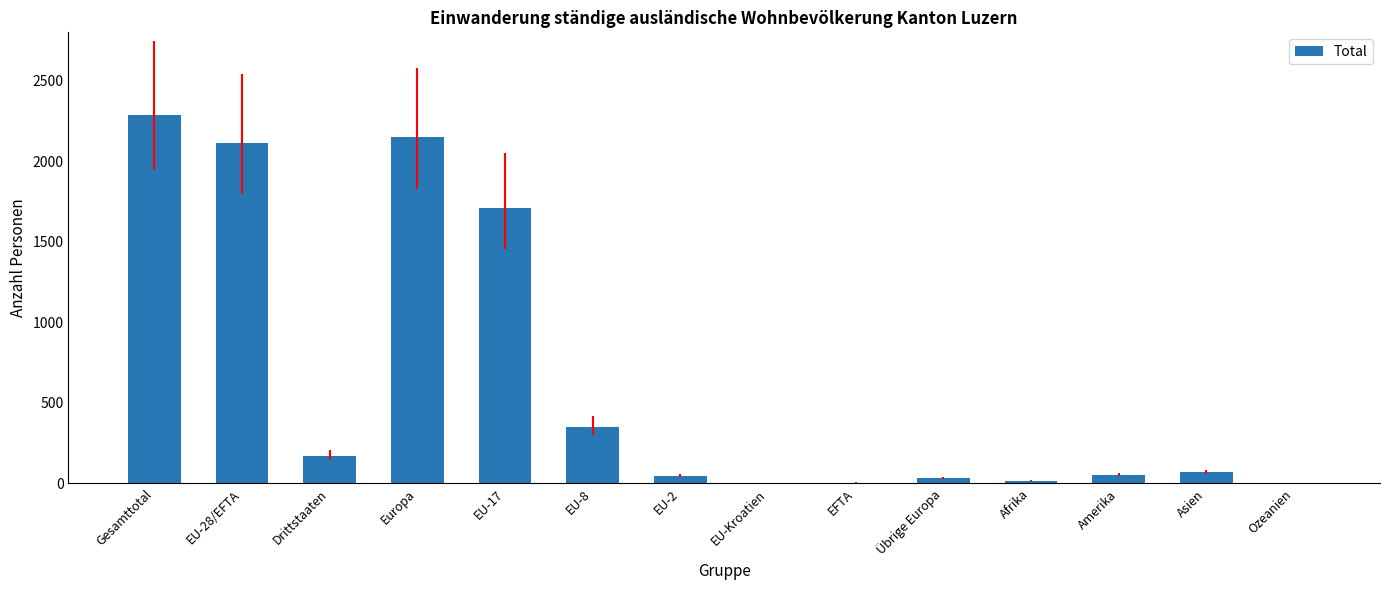

Are the bars grouped side by side (vs. stacked)?

No